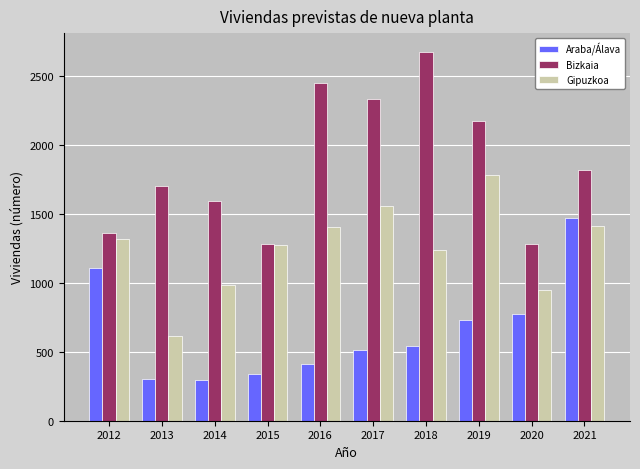

What is the difference between the Gipuzkoa values at 2019 and 2013?

1170